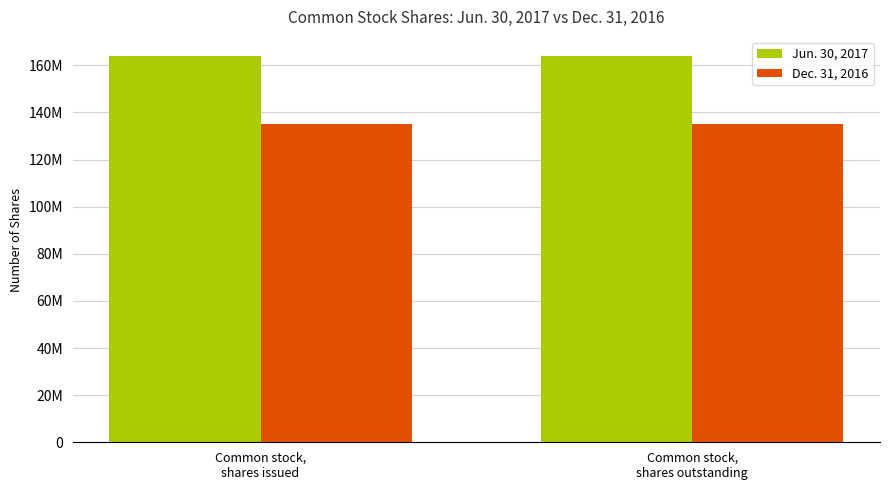

Rank the series at Common stock,
shares outstanding from lowest to highest value.

Dec. 31, 2016, Jun. 30, 2017